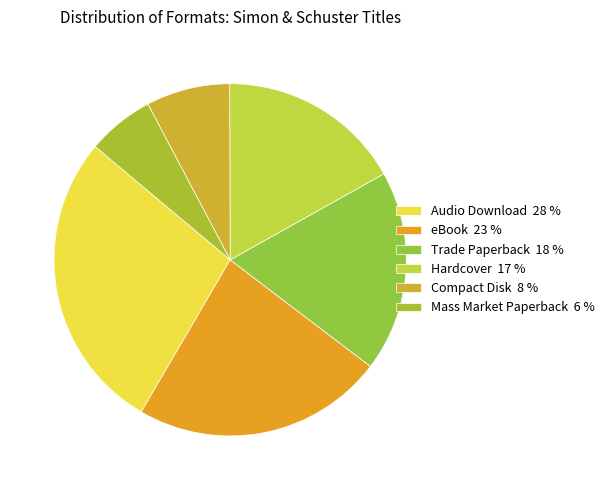

Rank the categories by value from lowest to highest.

Mass Market Paperback, Compact Disk, Hardcover, Trade Paperback, eBook, Audio Download